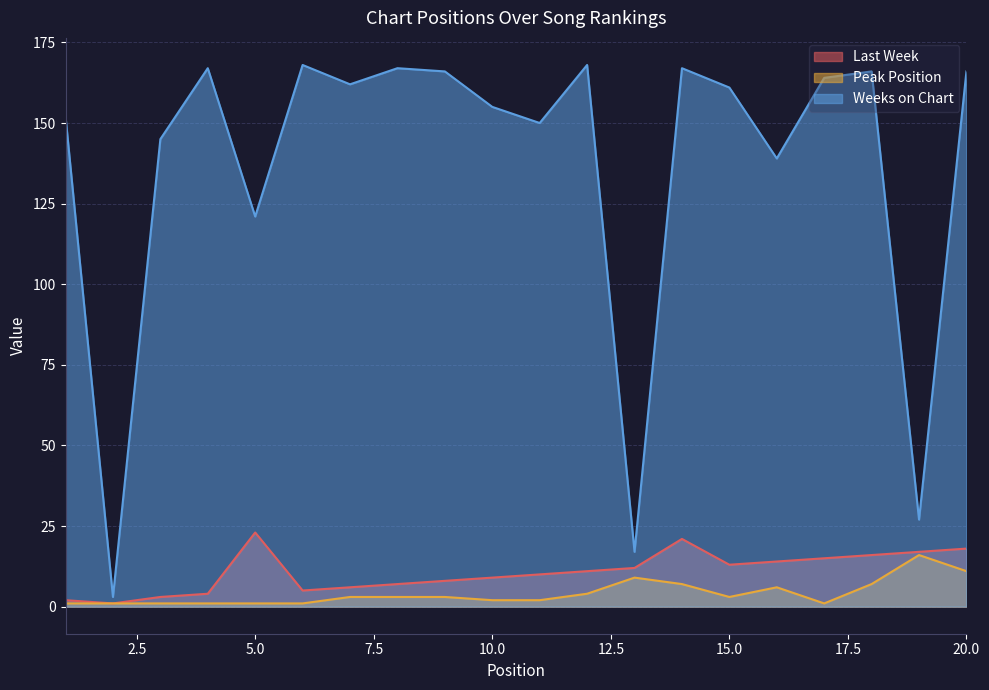

Which series has the widest spread of values?

Weeks on Chart